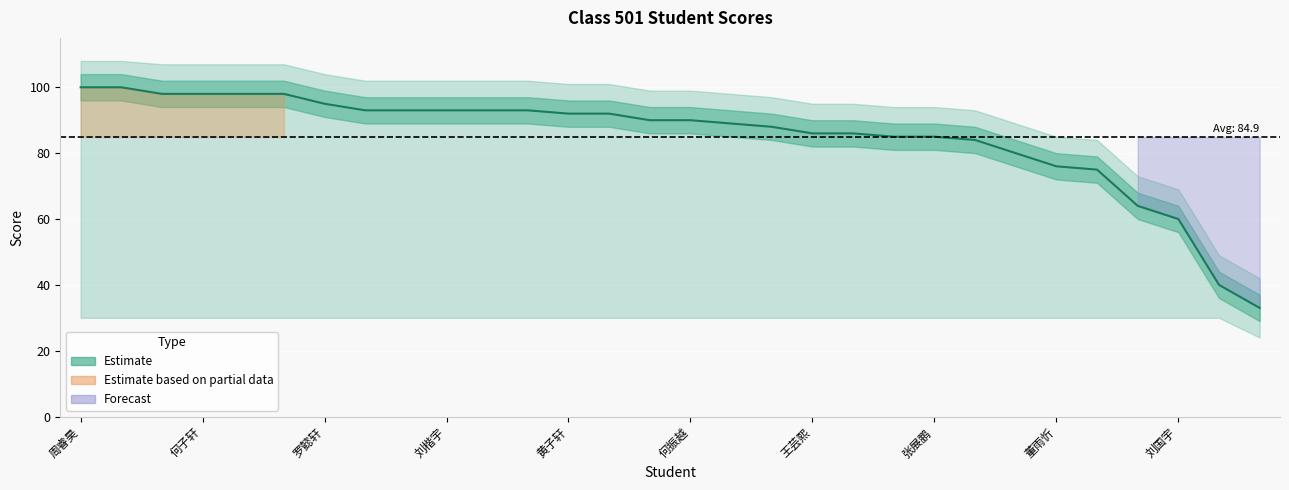

Is it true that the value at 罗懿轩 is 41?

False